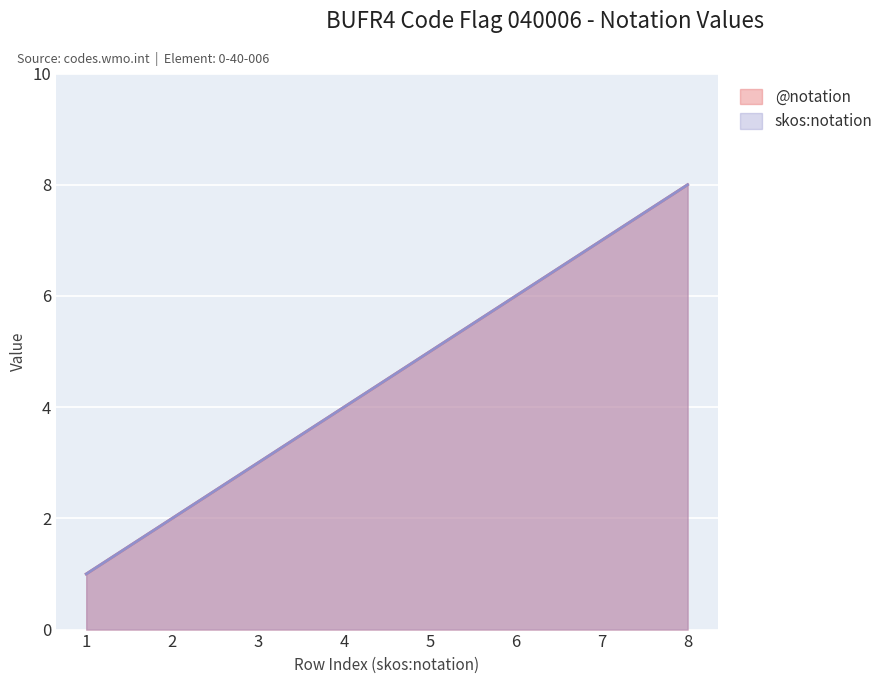

Is it true that @notation equals 6 at 6?

True